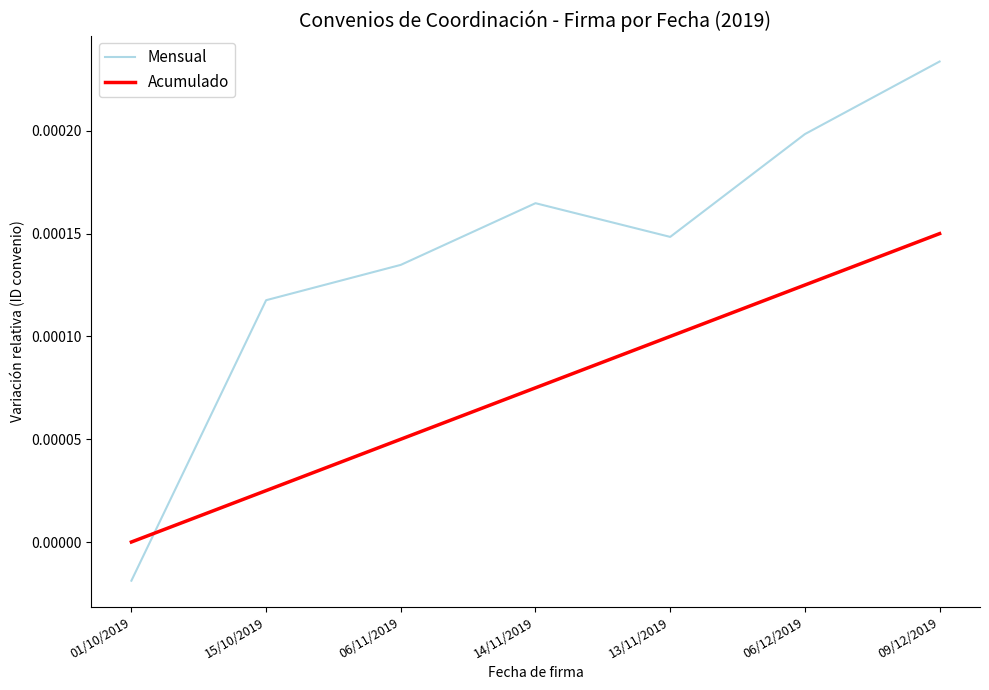

Which category has the highest value in the Mensual series?

09/12/2019